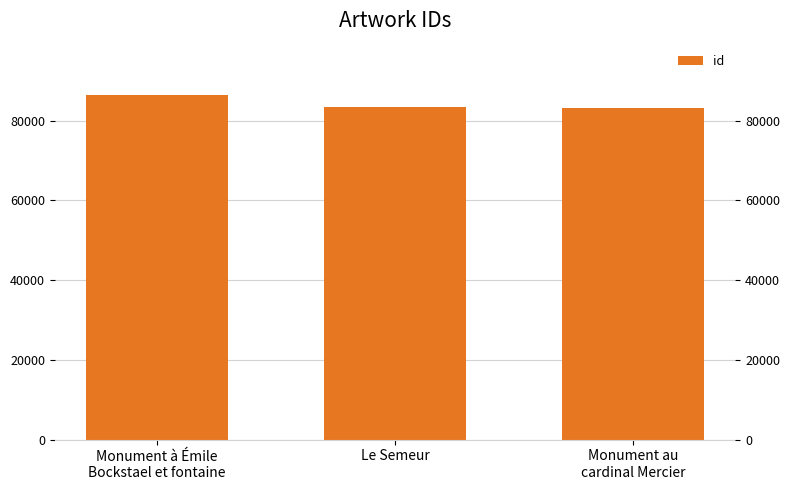

How many categories are shown in the chart?

3